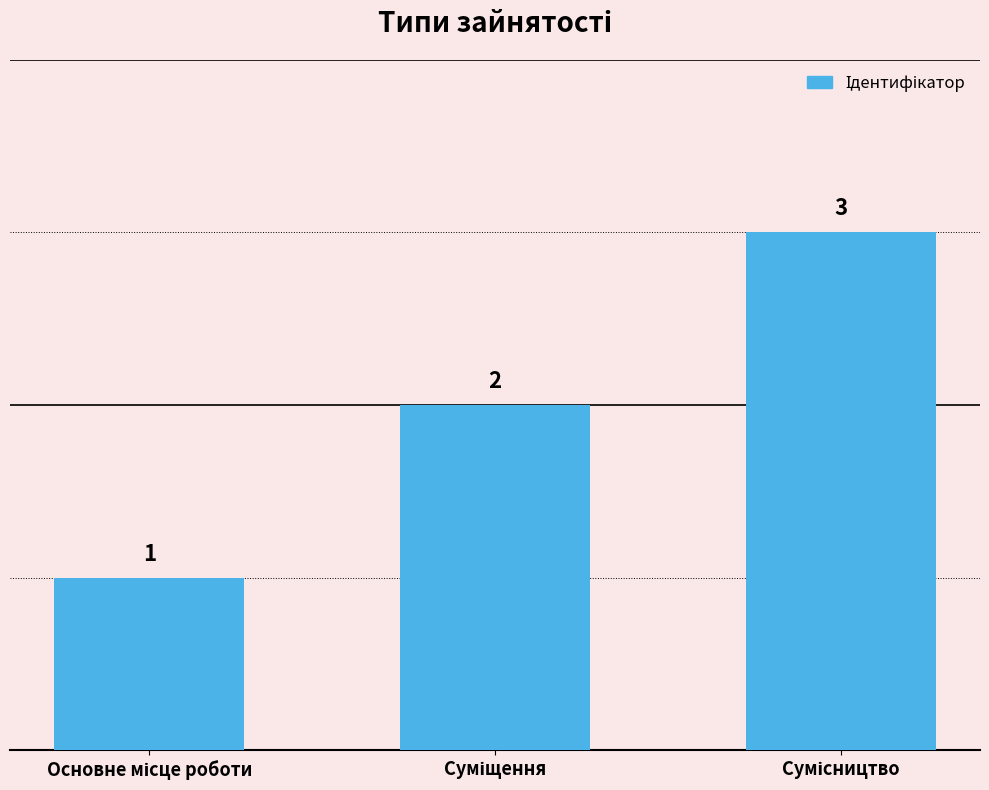

What is the maximum value shown in the chart?

3